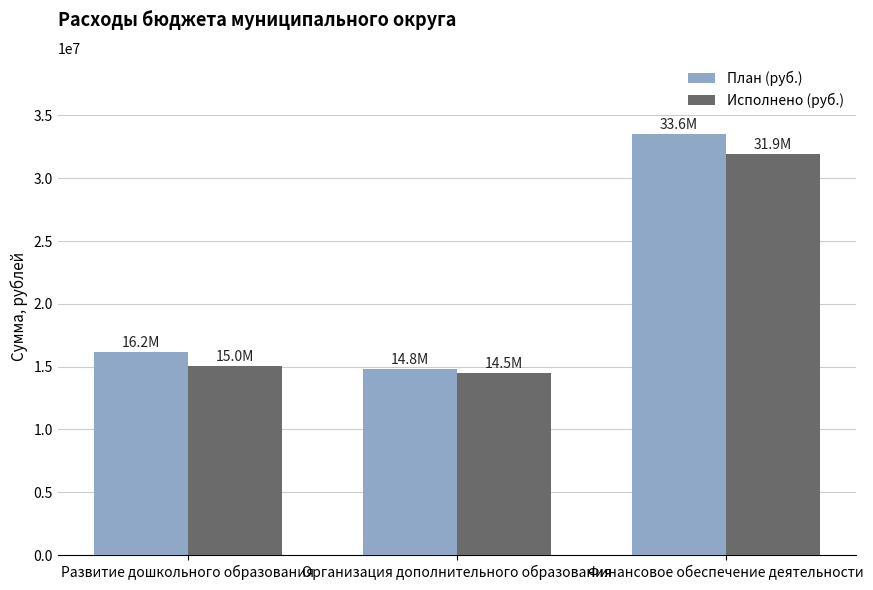

Is the value of План (руб.) at Развитие дошкольного образования greater than the value of Исполнено (руб.) at Развитие дошкольного образования?

Yes